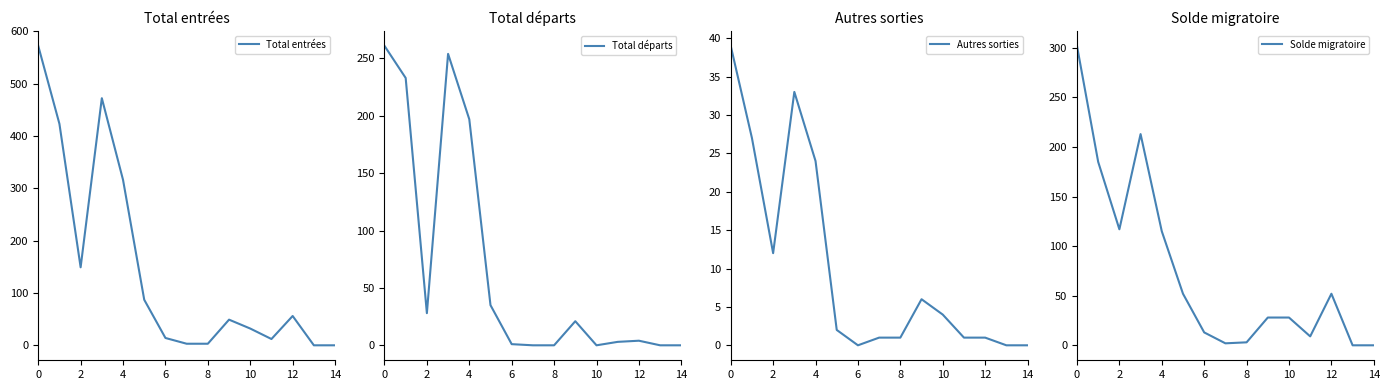

Count the number of data series in this chart.

4